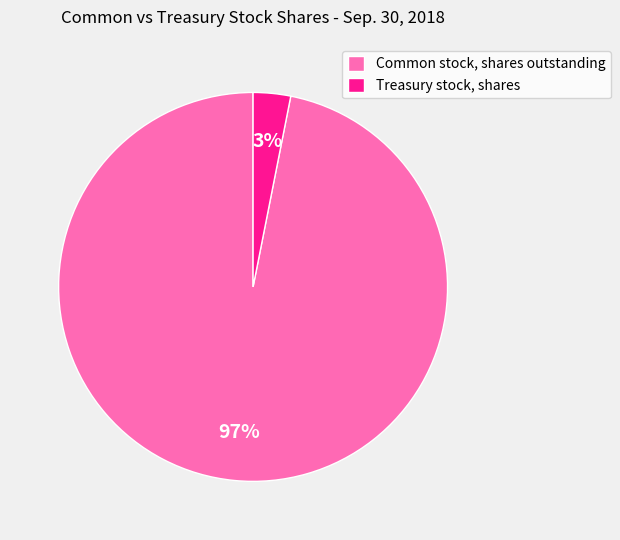

Does Treasury stock, shares represent more than half of the total?

No